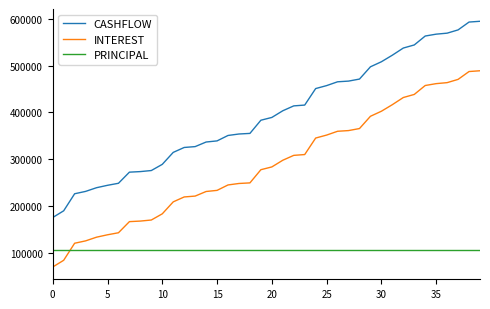

Which series has the largest total across all categories?

CASHFLOW